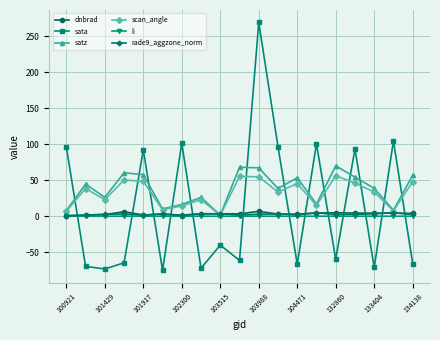

In scan_angle, how many points are higher than both neighbors (excluding endpoints)?

6